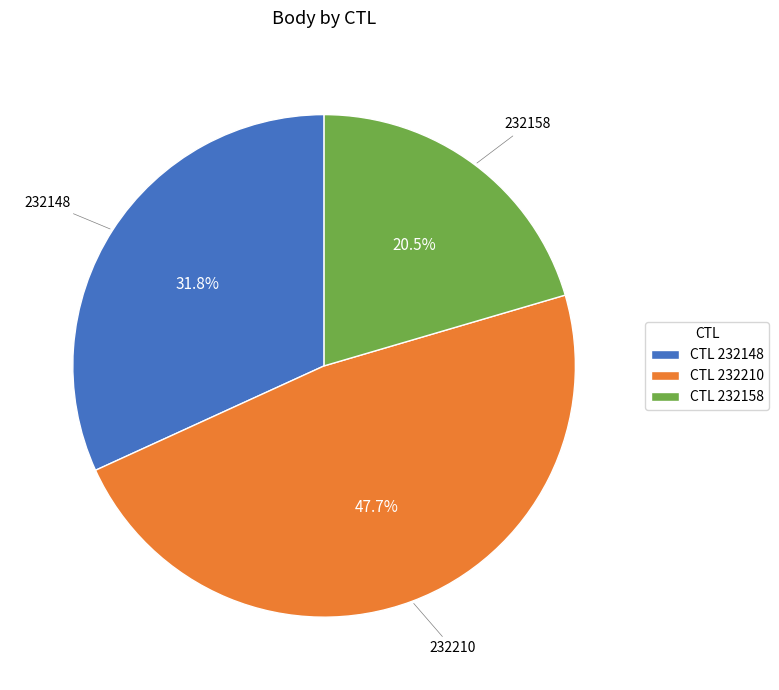

What is the total percentage of CTL 232148 and CTL 232158?

52.3%